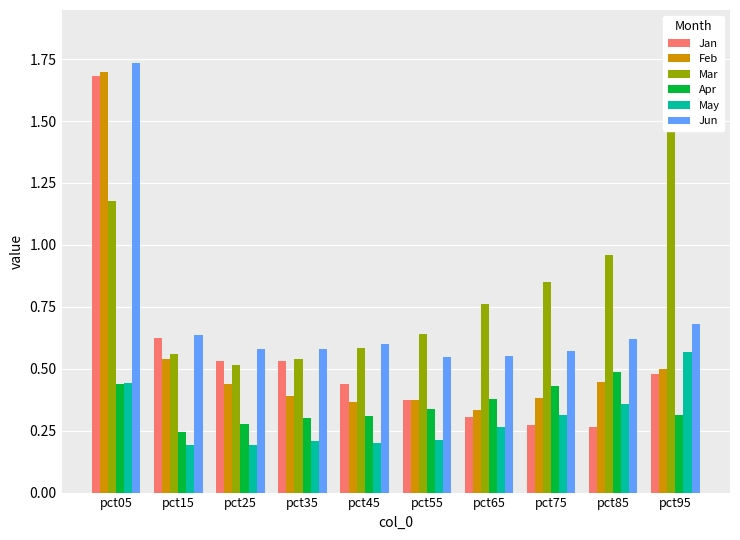

Which label corresponds to the largest value in the chart?

pct95